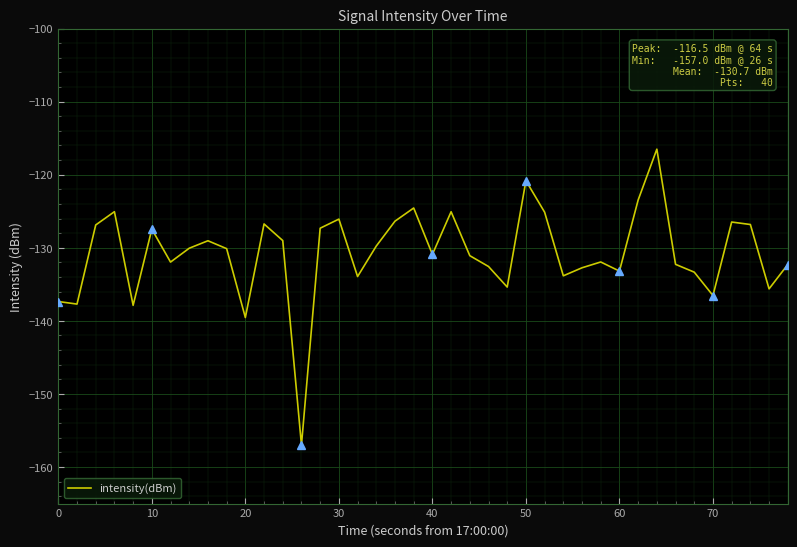

What is the minimum value for intensity(dBm)?

-157.0